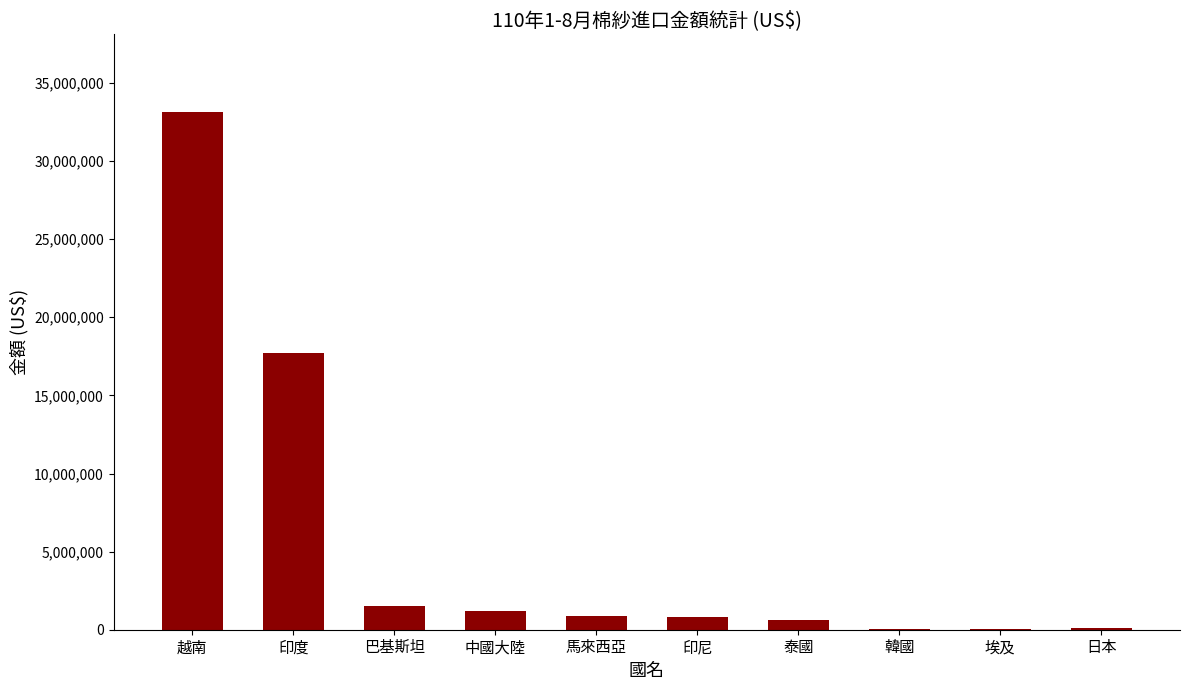

What is the sum of all values?

56084248